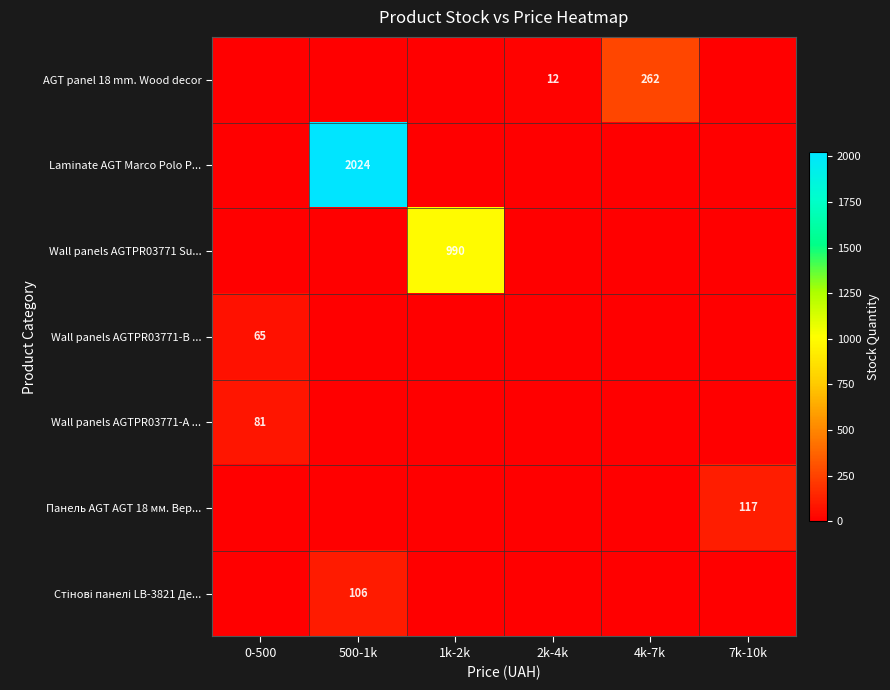

The value of AGT panel 18 mm. Wood decor at 2k-4k is 20. True or false?

False